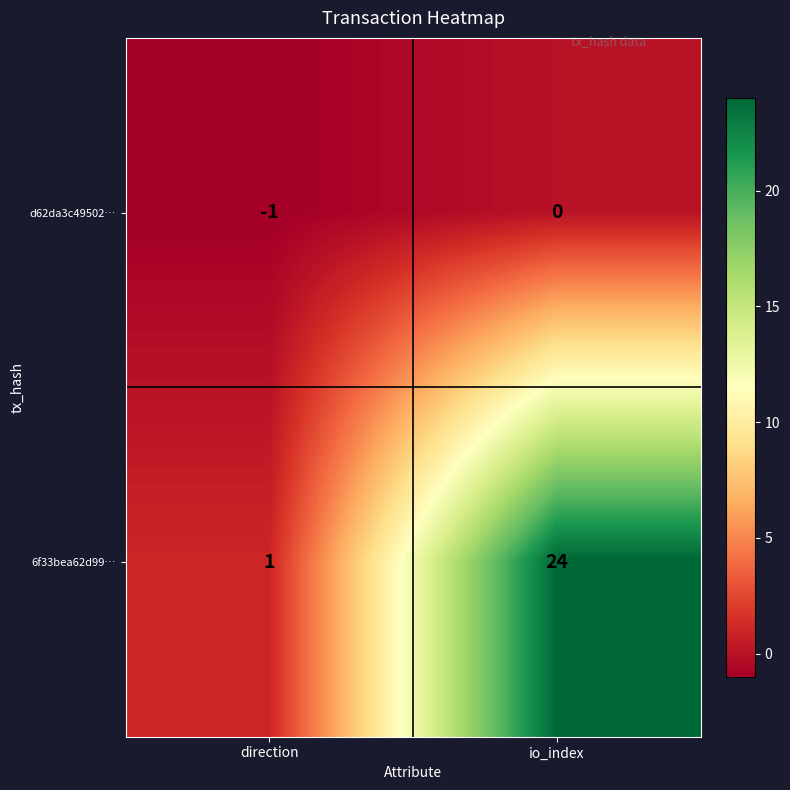

What is the sum of the 6f33bea62d99… values at direction and io_index?

25